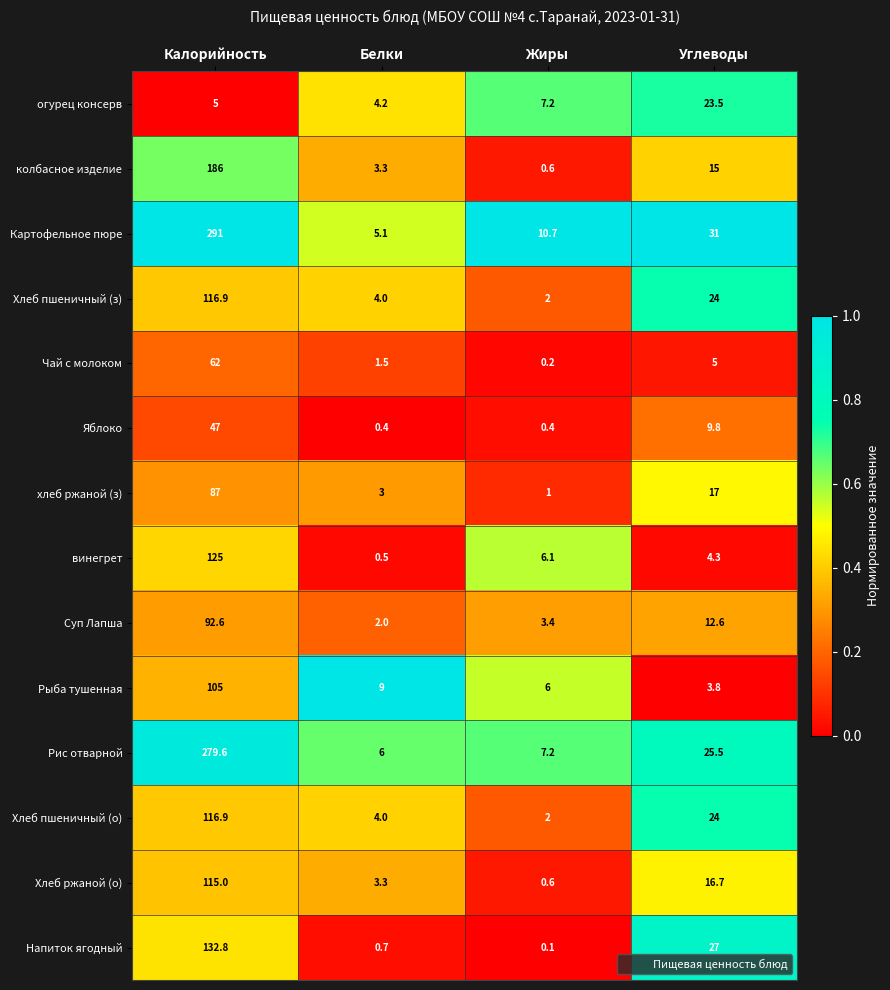

Is the value of Рыба тушенная at Углеводы greater than the value of винегрет at Углеводы?

No